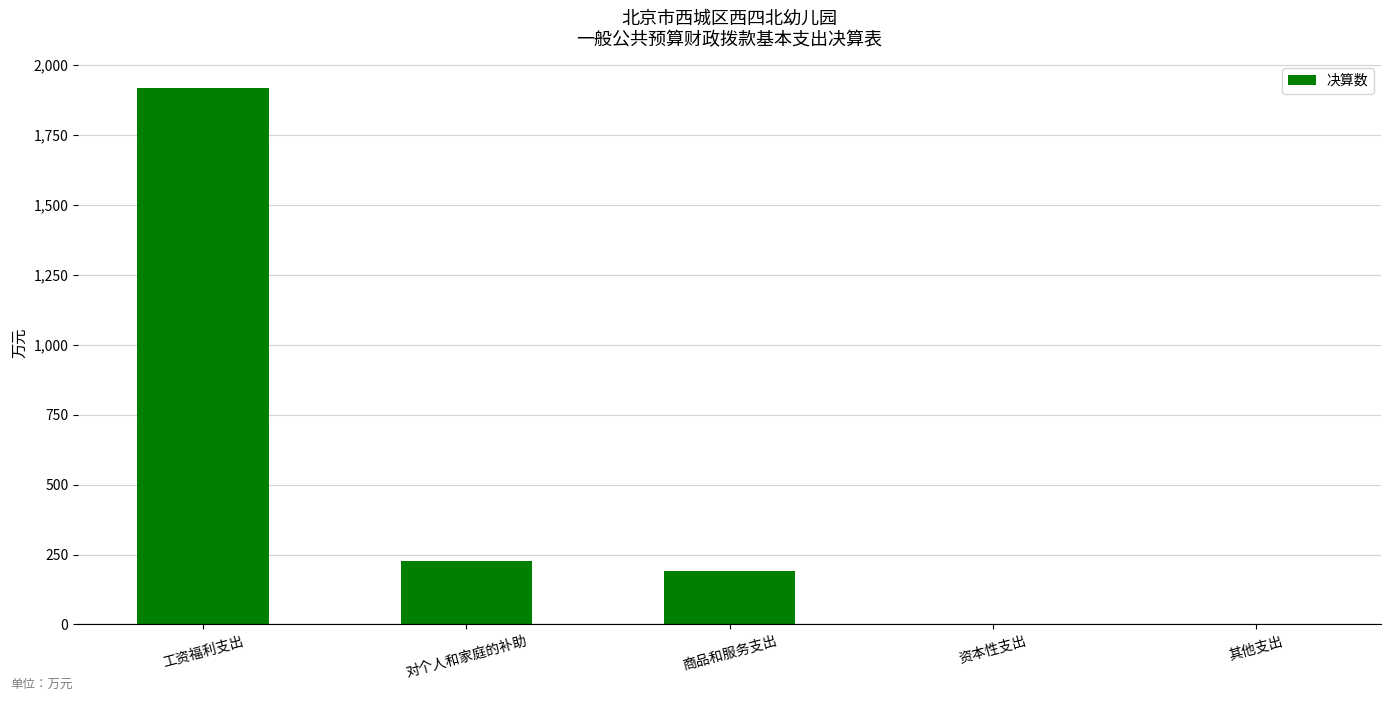

Which category has the highest value across all series?

工资福利支出